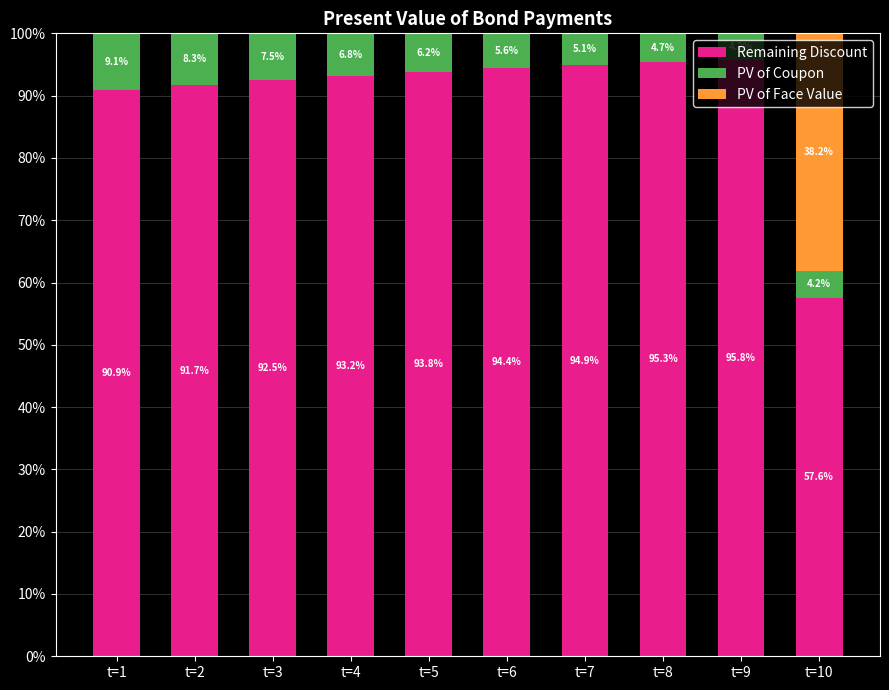

The value of Remaining Discount at t=5 is 93.8. True or false?

True